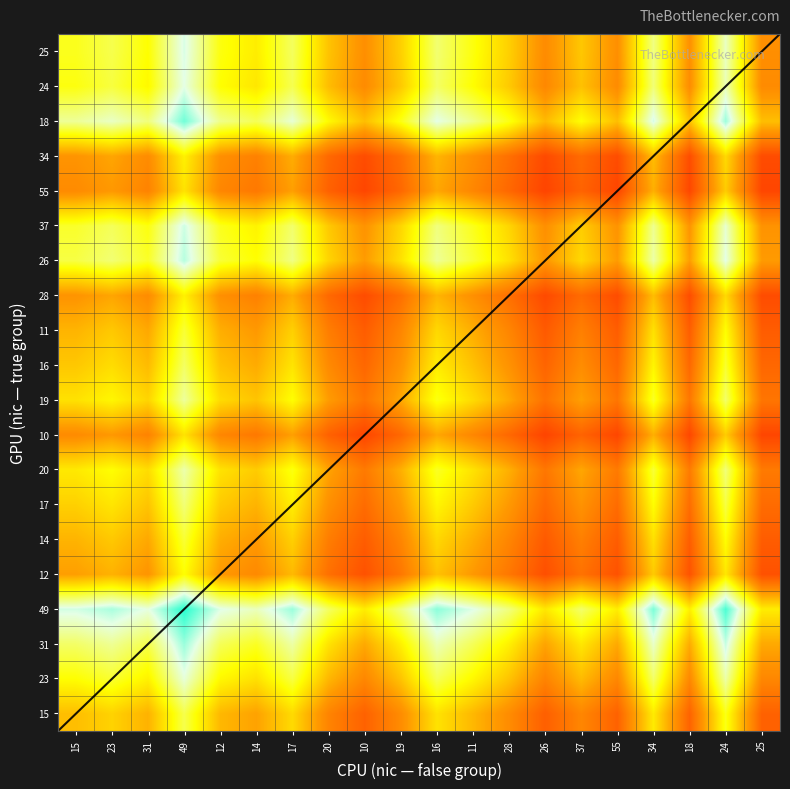

What is the sum of the values at 14 and 12?

1.3